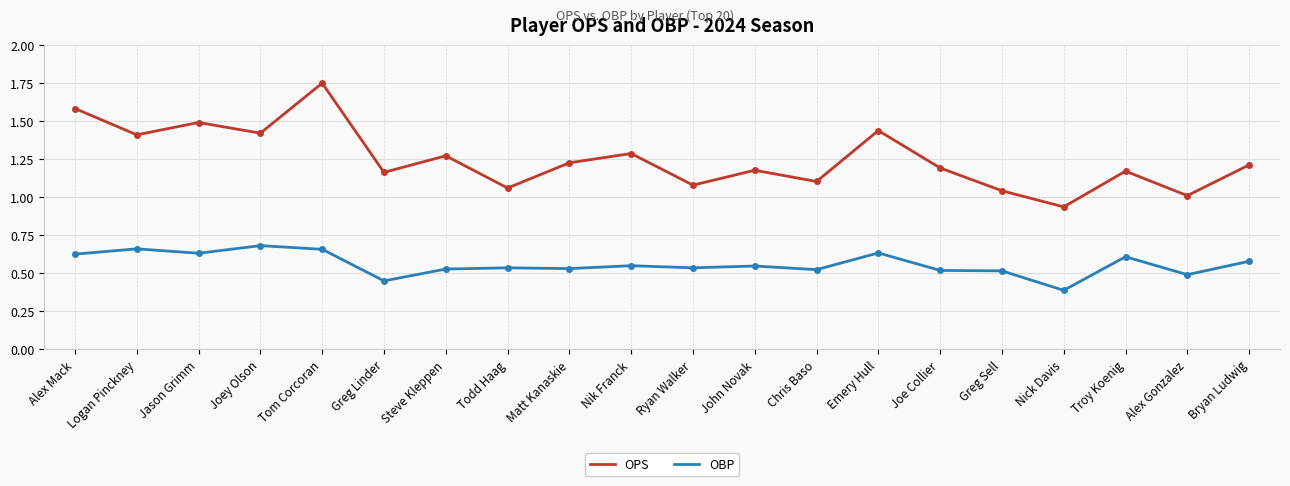

Between Jason Grimm and Joe Collier, which series saw the biggest shift?

OPS